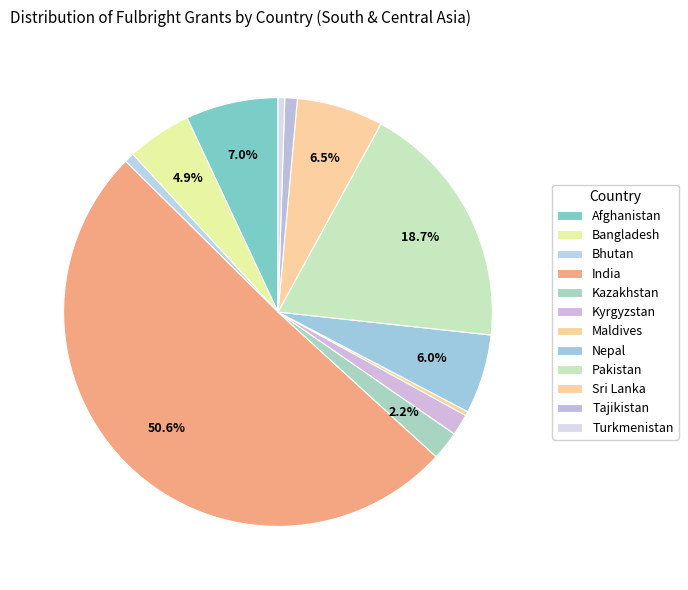

What is the ratio of the value at Bhutan to the value at Tajikistan?

0.8